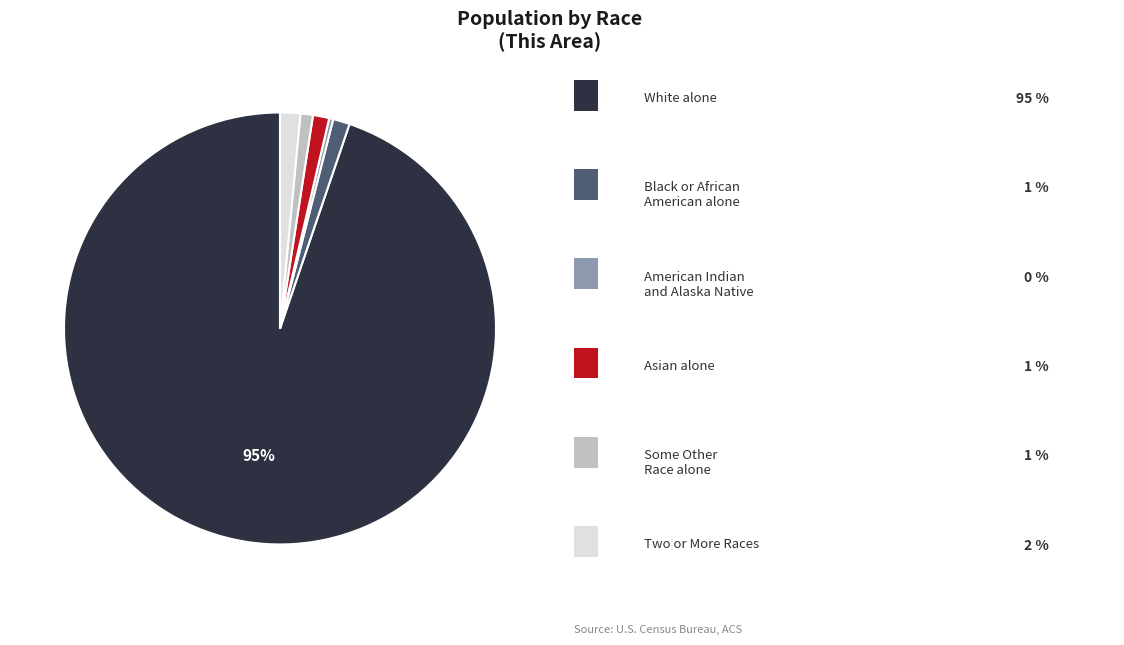

Is there any slice that represents more than half of the pie?

Yes